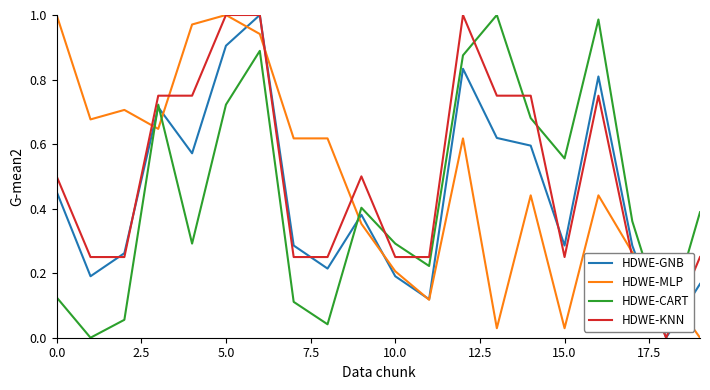

At how many categories does at least one series exceed 0?

20